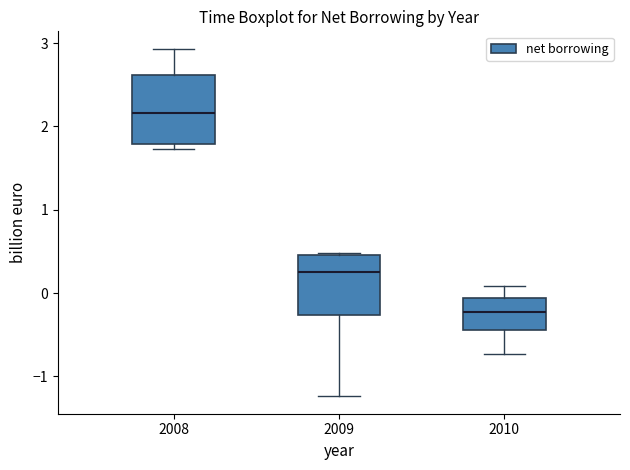

Where does the median line of the box at x = 2010 sit on the y-axis? The values are not printed on the chart, so give them approximately, as read against the axis.

-0.2